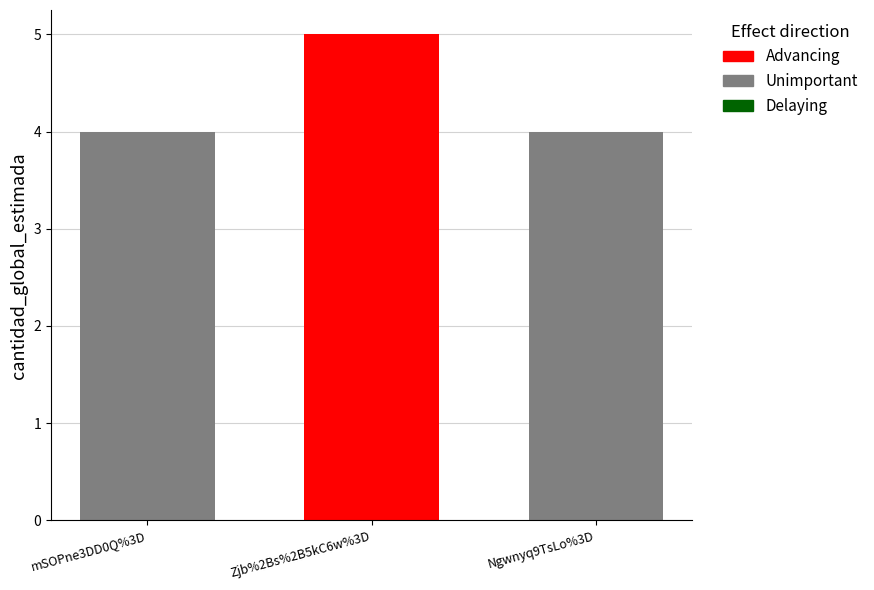

Reading right to left, what are all the values shown in this chart?

Ngwnyq9TsLo%3D=4	Zjb%2Bs%2B5kC6w%3D=5	mSOPne3DD0Q%3D=4